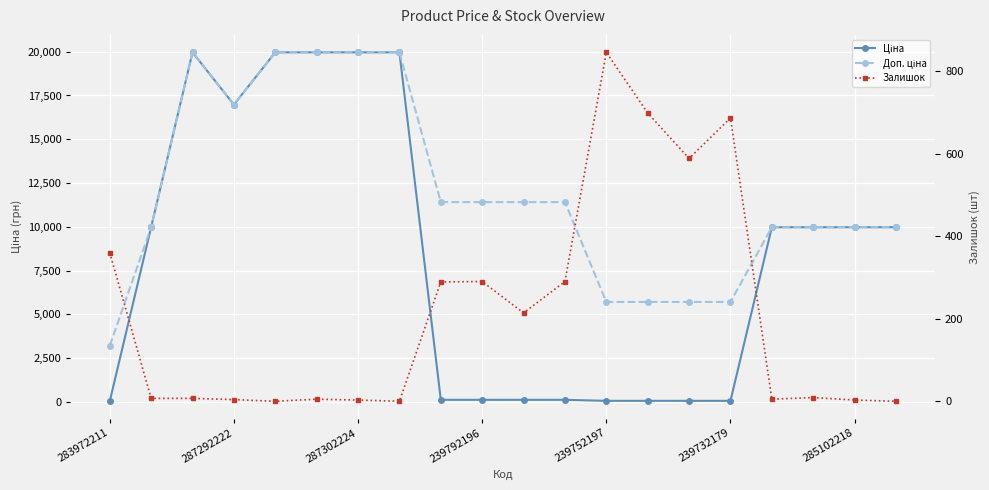

True or false: Залишок and Доп. ціна cross at least once.

False